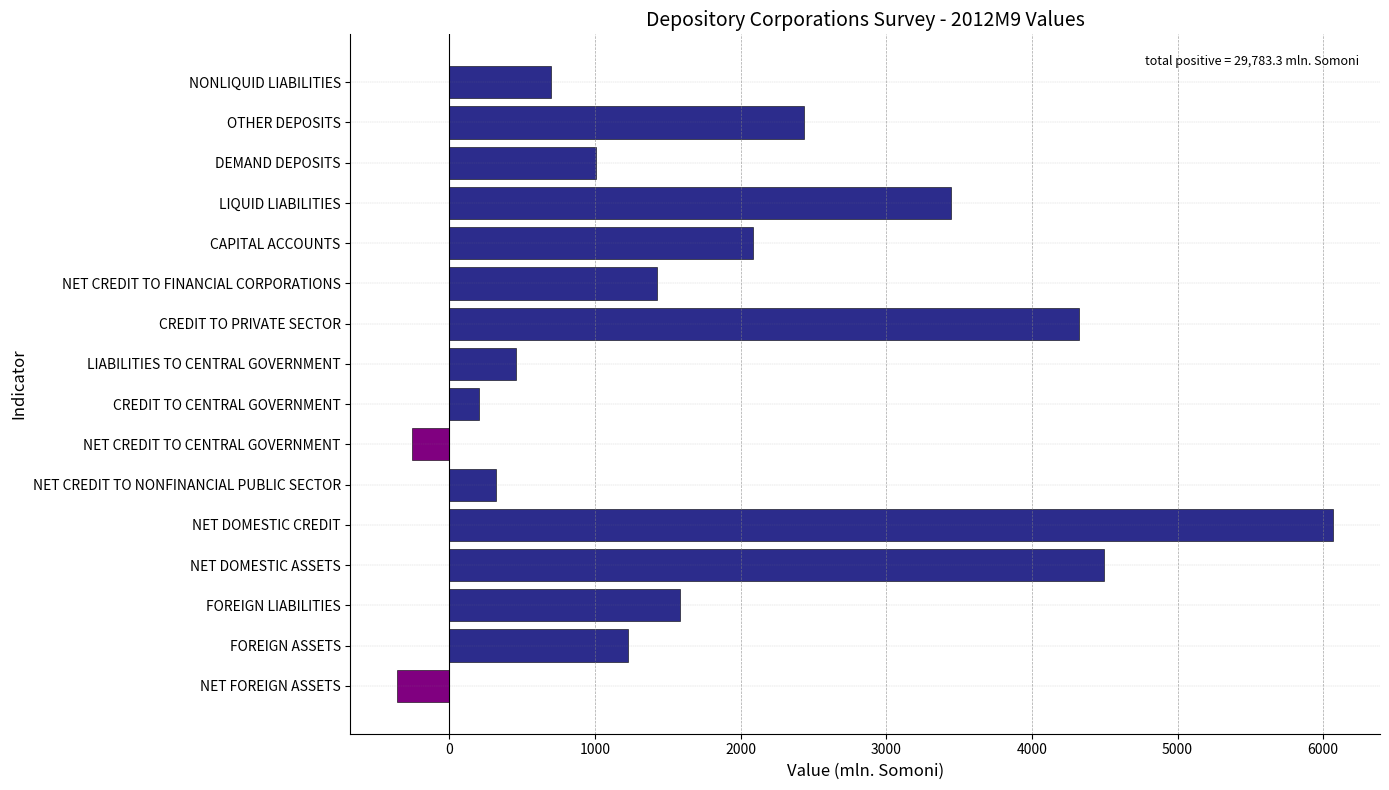

Reading top to bottom, transcribe all the data shown in this chart.

NONLIQUID LIABILITIES=695.6	OTHER DEPOSITS=2438.5	DEMAND DEPOSITS=1006.2	LIQUID LIABILITIES=3444.7	CAPITAL ACCOUNTS=2087.1	NET CREDIT TO FINANCIAL CORPORATIONS=1423.7	CREDIT TO PRIVATE SECTOR=4320.8	LIABILITIES TO CENTRAL GOVERNMENT=457.6	CREDIT TO CENTRAL GOVERNMENT=202.6	NET CREDIT TO CENTRAL GOVERNMENT=-254.9	NET CREDIT TO NONFINANCIAL PUBLIC SECTOR=324.3	NET DOMESTIC CREDIT=6068.8	NET DOMESTIC ASSETS=4497.4	FOREIGN LIABILITIES=1586.6	FOREIGN ASSETS=1229.5	NET FOREIGN ASSETS=-357.1